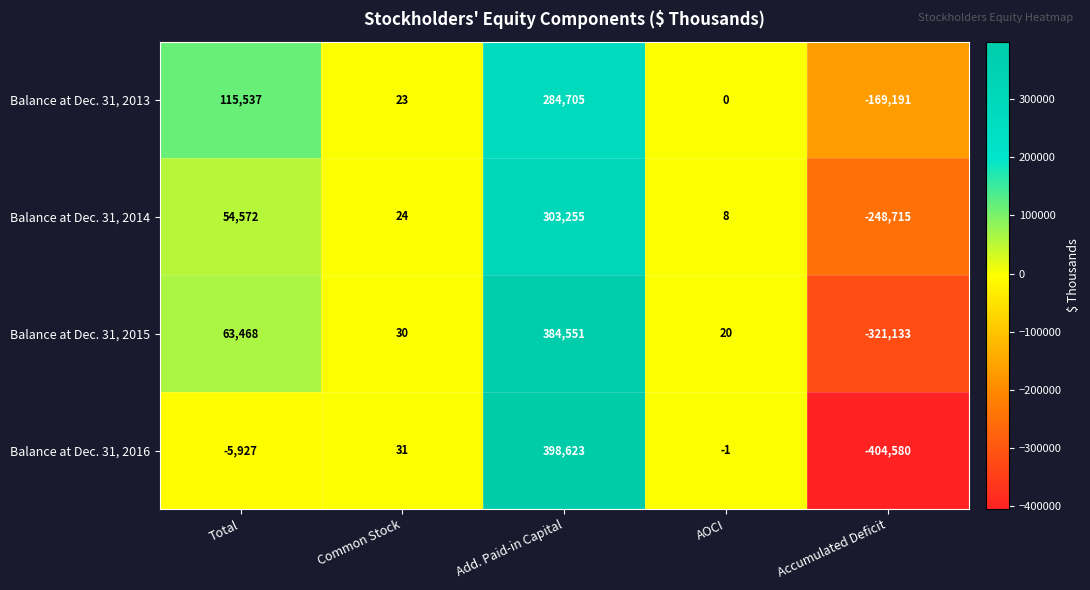

Reading right to left, list all the values displayed in this chart.

Balance at Dec. 31, 2013: Accumulated Deficit=-169191	AOCI=0	Add. Paid-in Capital=284705	Common Stock=23	Total=115537
Balance at Dec. 31, 2014: Accumulated Deficit=-248715	AOCI=8	Add. Paid-in Capital=303255	Common Stock=24	Total=54572
Balance at Dec. 31, 2015: Accumulated Deficit=-321133	AOCI=20	Add. Paid-in Capital=384551	Common Stock=30	Total=63468
Balance at Dec. 31, 2016: Accumulated Deficit=-404580	AOCI=-1	Add. Paid-in Capital=398623	Common Stock=31	Total=-5927